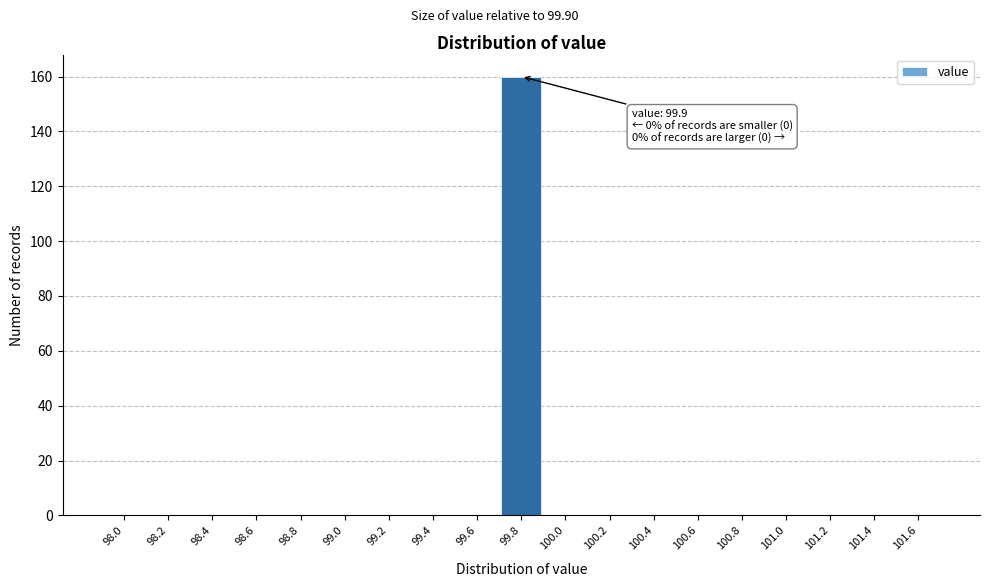

Reading right to left, list all the values displayed in this chart.

101.6=0	101.4=0	101.2=0	101.0=0	100.8=0	100.6=0	100.4=0	100.2=0	100.0=0	99.8=160	99.6=0	99.4=0	99.2=0	99.0=0	98.8=0	98.6=0	98.4=0	98.2=0	98.0=0